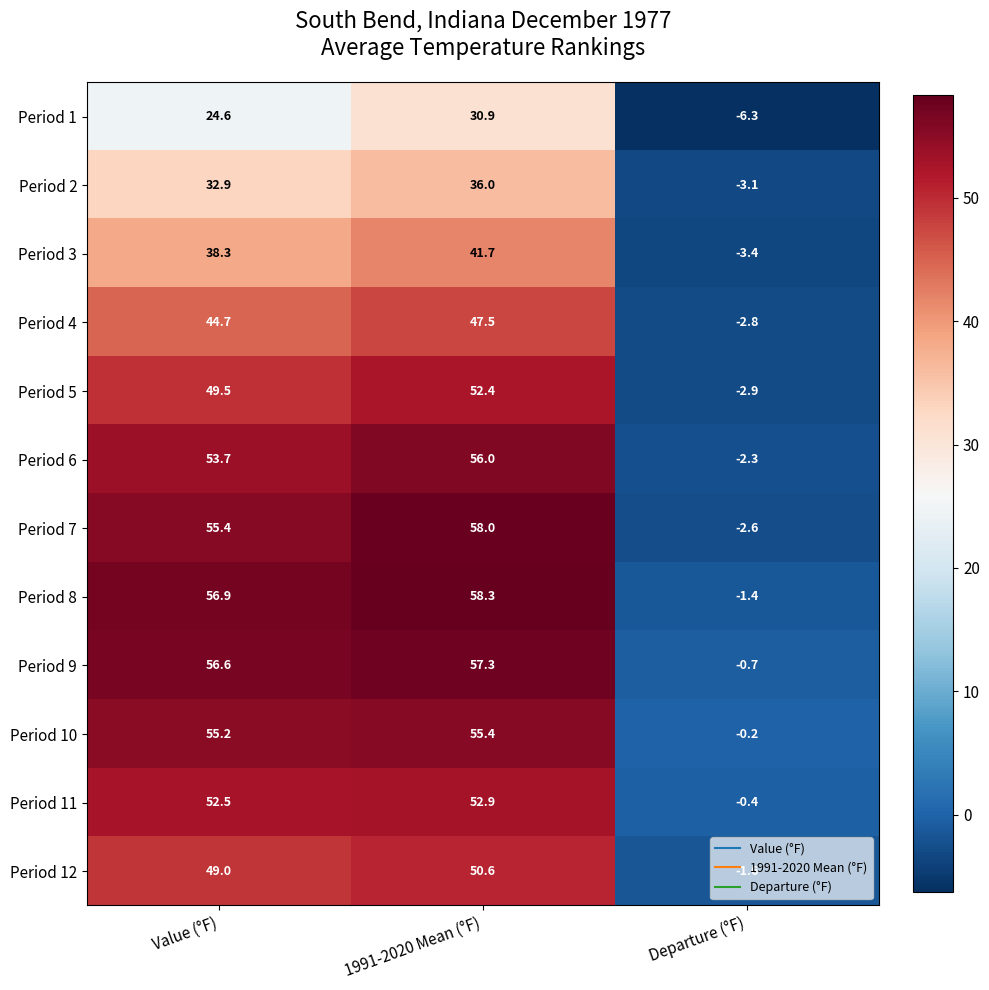

What is the total value across all series at Departure (°F)?

-27.7